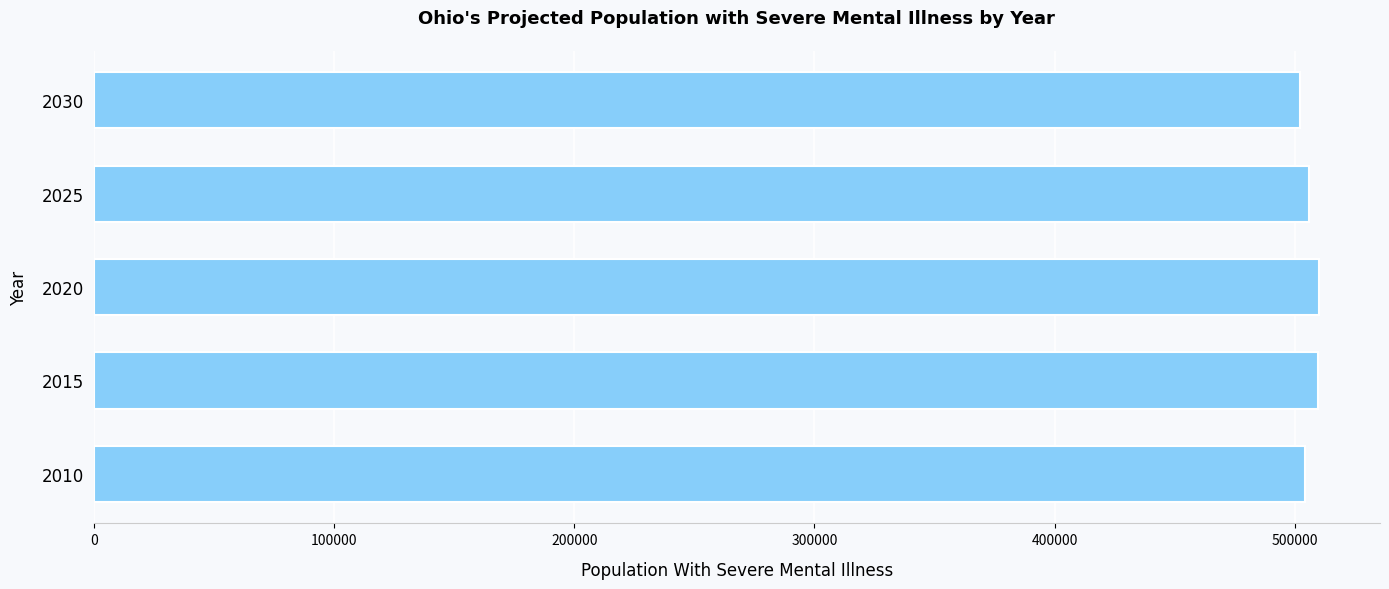

Approximately how many times larger is the value at 2015 compared to 2020?

1.0